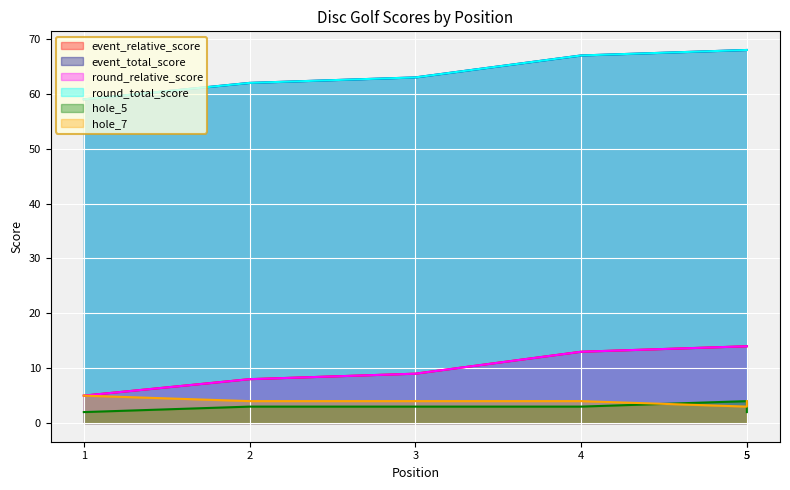

What are all the series names shown in the legend?

event_relative_score, event_total_score, round_relative_score, round_total_score, hole_5, hole_7